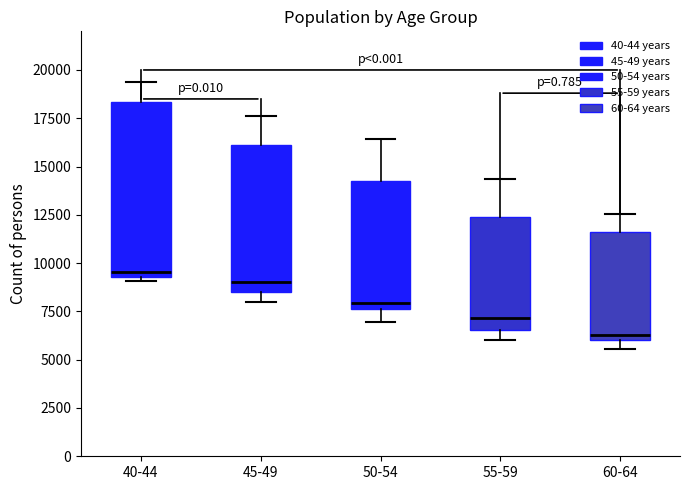

Reading left to right, read every box against the y-axis: the position of its median line, the range the box covers, and the ends of its whiskers. The values are not printed on the chart, so give them approximately, as read against the axis.

40-44: median 9500 (just above the box's lower edge), box 9500 to 18500, whiskers 9000 to 19500
45-49: median 9000, box 8500 to 16000, whiskers 8000 to 17500
50-54: median 8000, box 7500 to 14000, whiskers 7000 to 16500
55-59: median 7000, box 6500 to 12500, whiskers 6000 to 14500
60-64: median 6500, box 6000 to 11500, whiskers 5500 to 12500